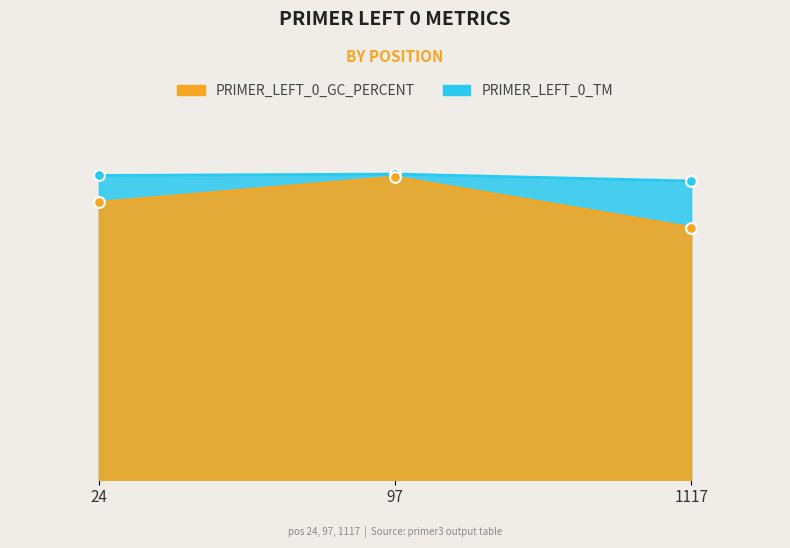

Which series contains the highest Y value?

PRIMER_LEFT_0_TM